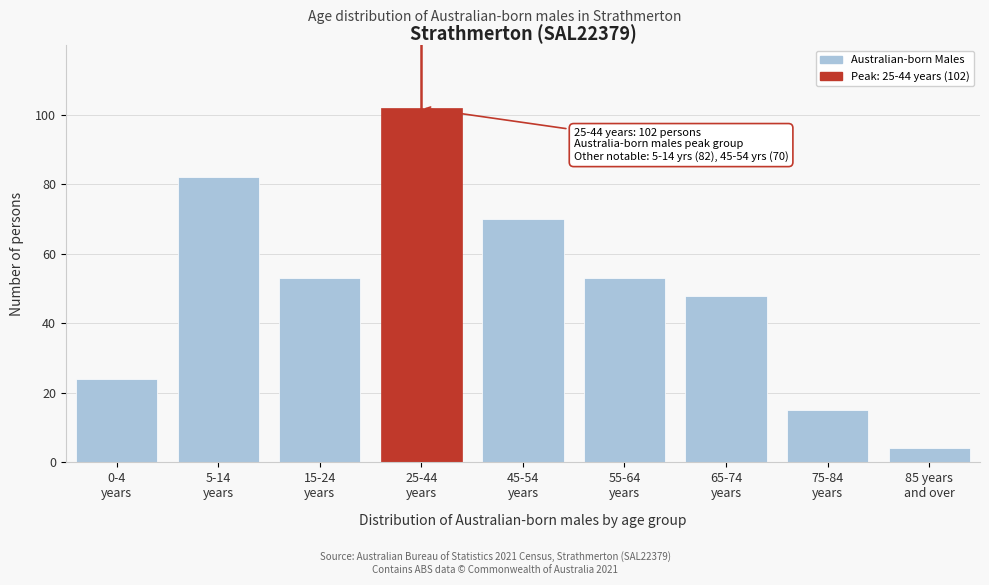

Reading left to right, extract all data points from this chart.

24	82	53	102	70	53	48	15	4